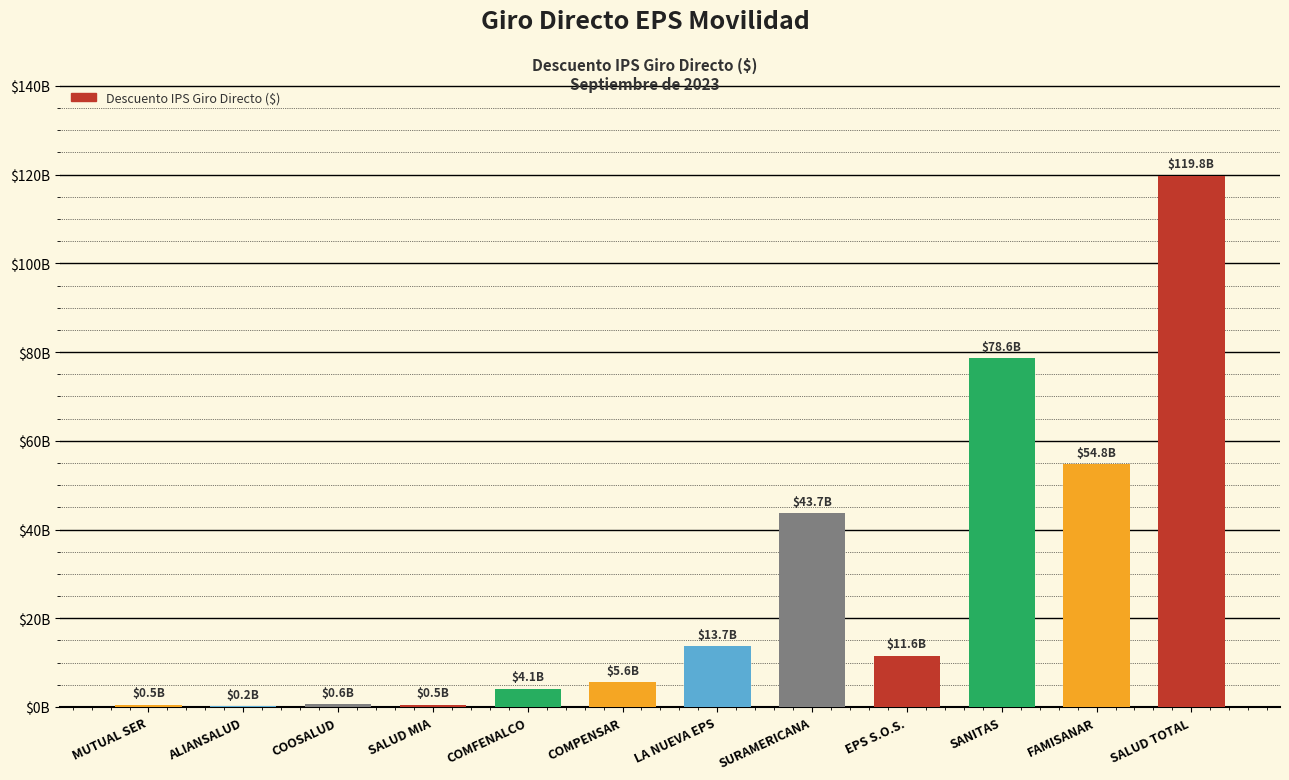

What is the average value?

27803090694